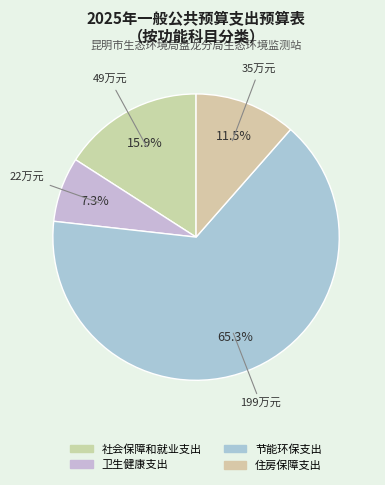

How many segments does this pie chart have?

4